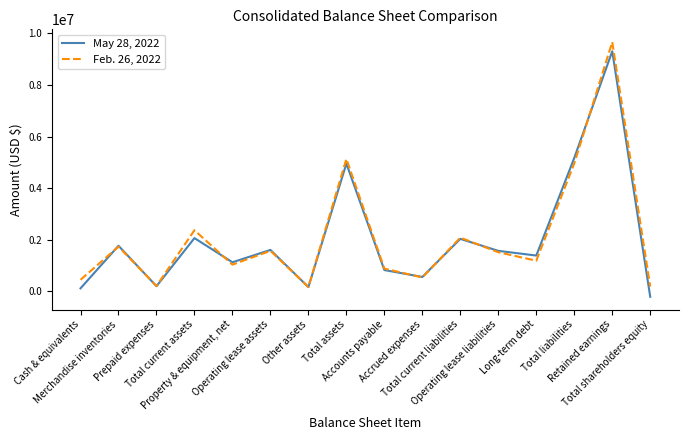

At which label does Feb. 26, 2022 reach its peak?

Retained earnings